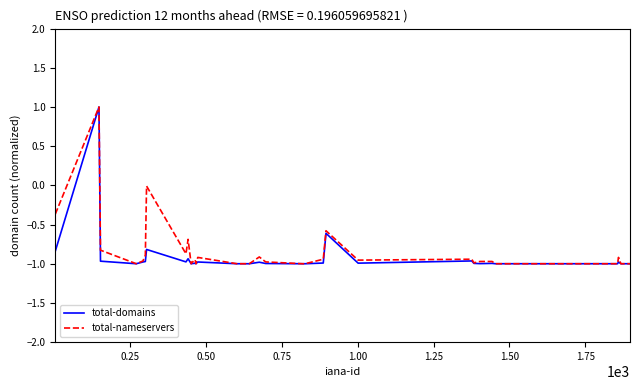

What is the maximum value for total-nameservers?

1.0